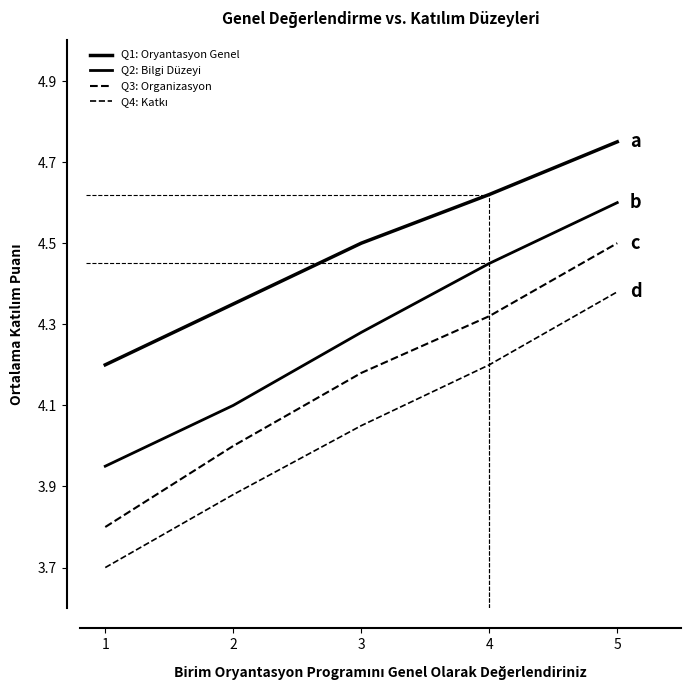

How many lines are shown in the chart?

4